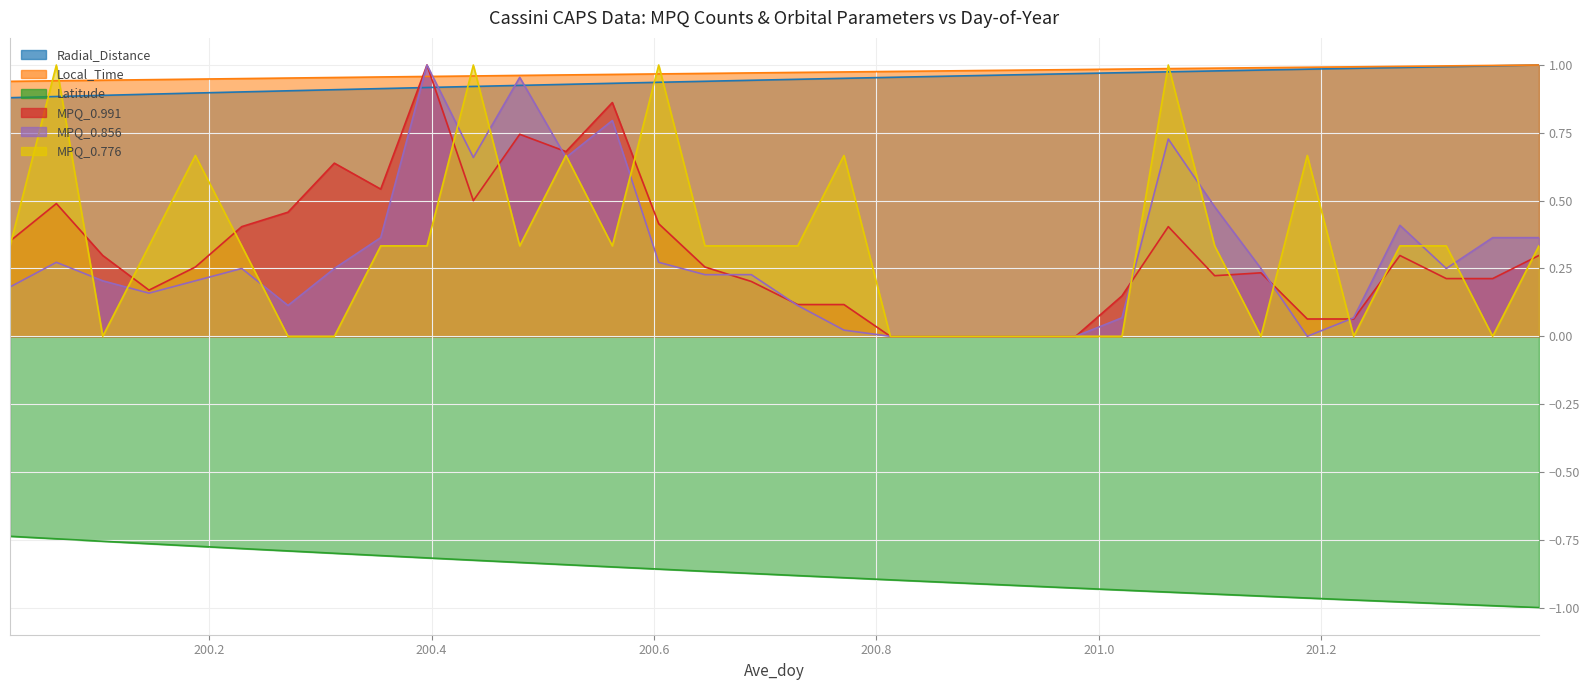

What is the label of the 29th point from the left?

201.1875